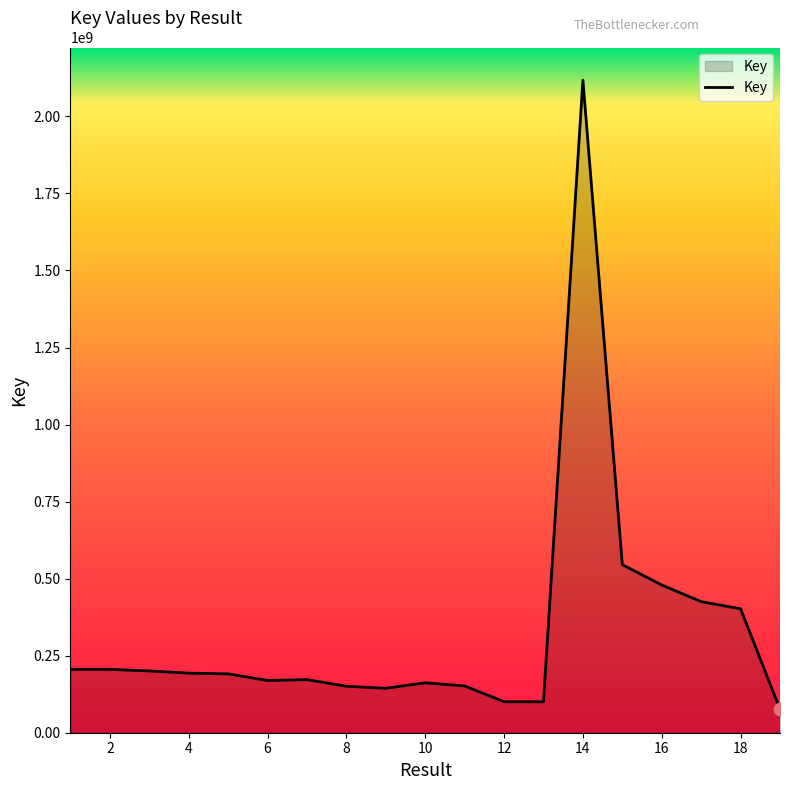

What is the difference between the maximum and minimum values?

2041736483